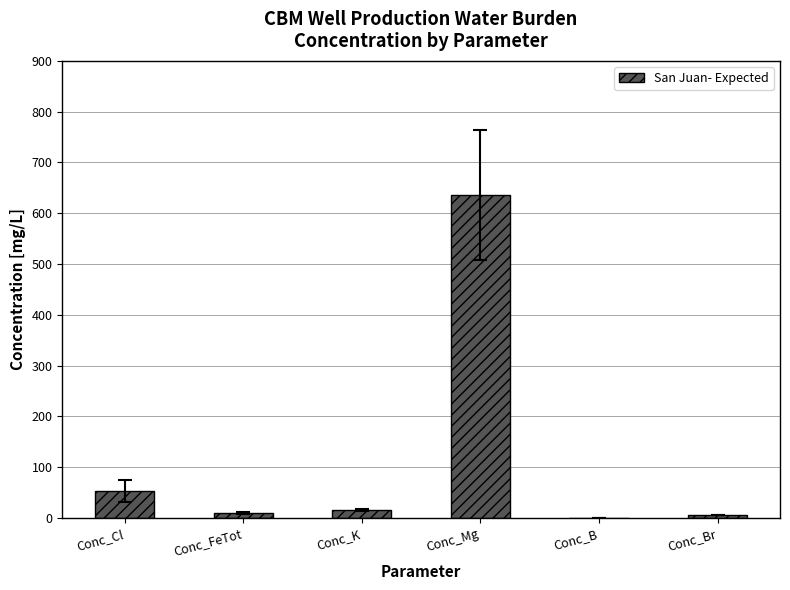

Between Conc_B and Conc_Mg, which is larger?

Conc_Mg